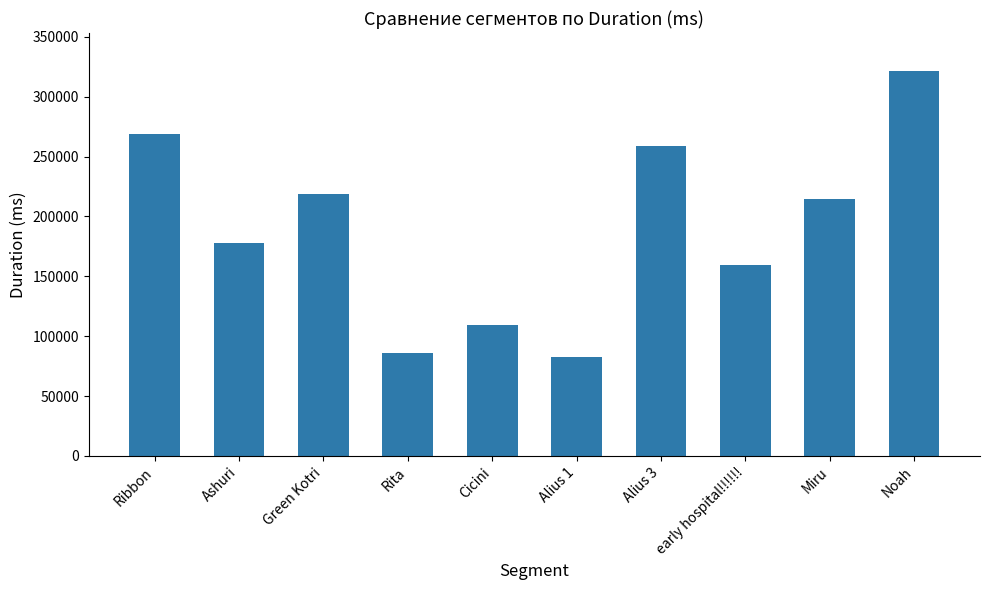

List the labels in order of value, smallest first.

Alius 1, Rita, Cicini, early hospital!!!!!!, Ashuri, Miru, Green Kotri, Alius 3, Ribbon, Noah